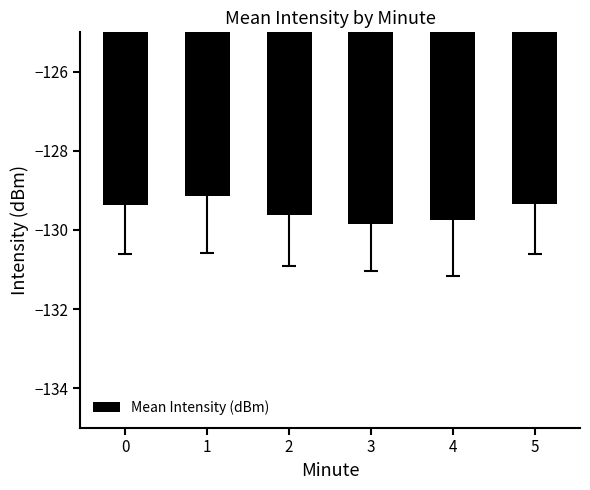

What is the value of the 6th bar from the left?

-129.3